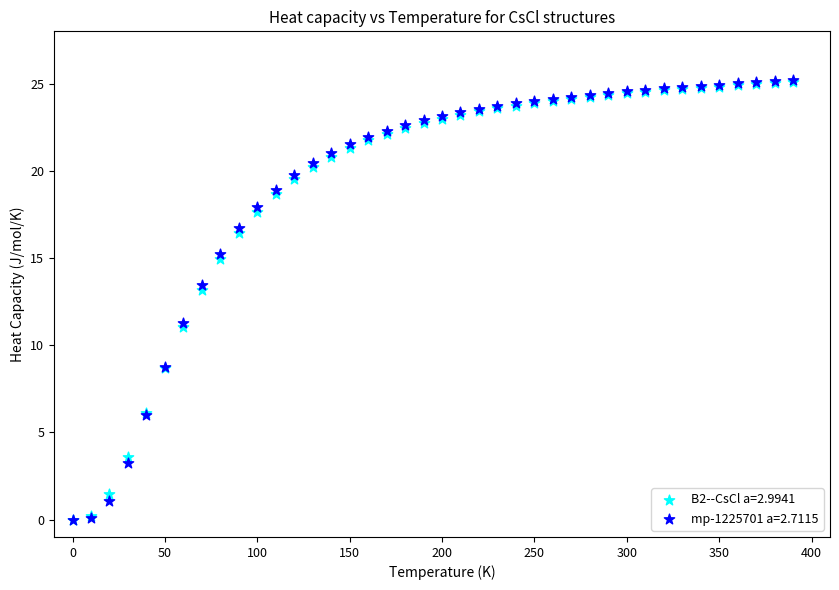

Which series has the widest spread of Y values?

mp-1225701 a=2.7115